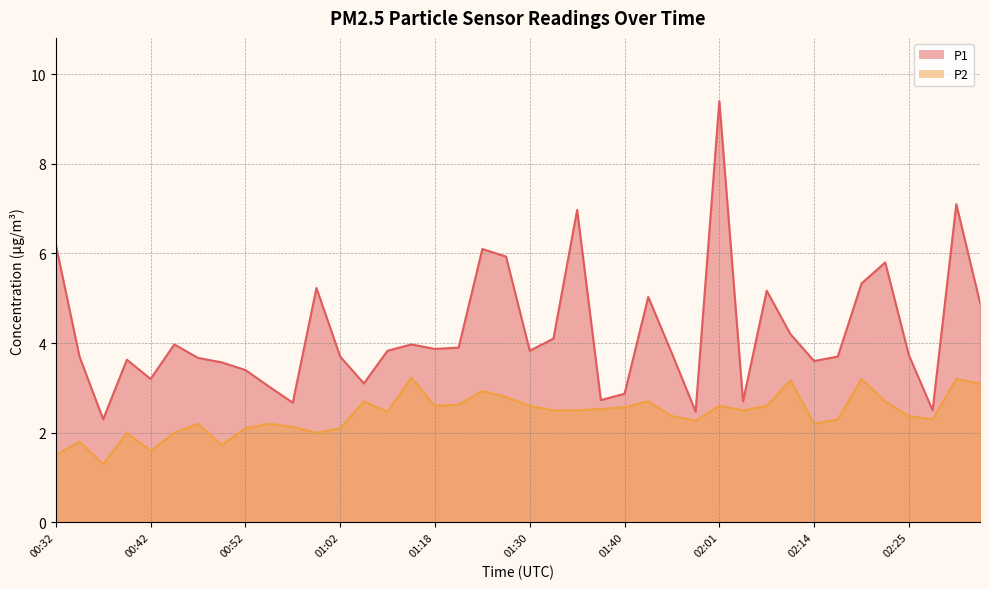

True or false: P2 and P1 cross at least once.

False